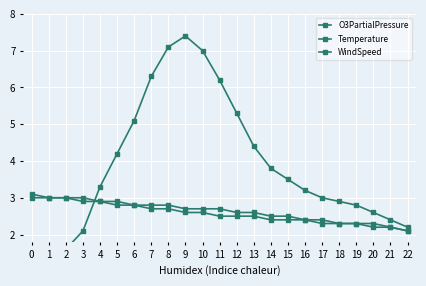

How many series are shown in this chart?

3